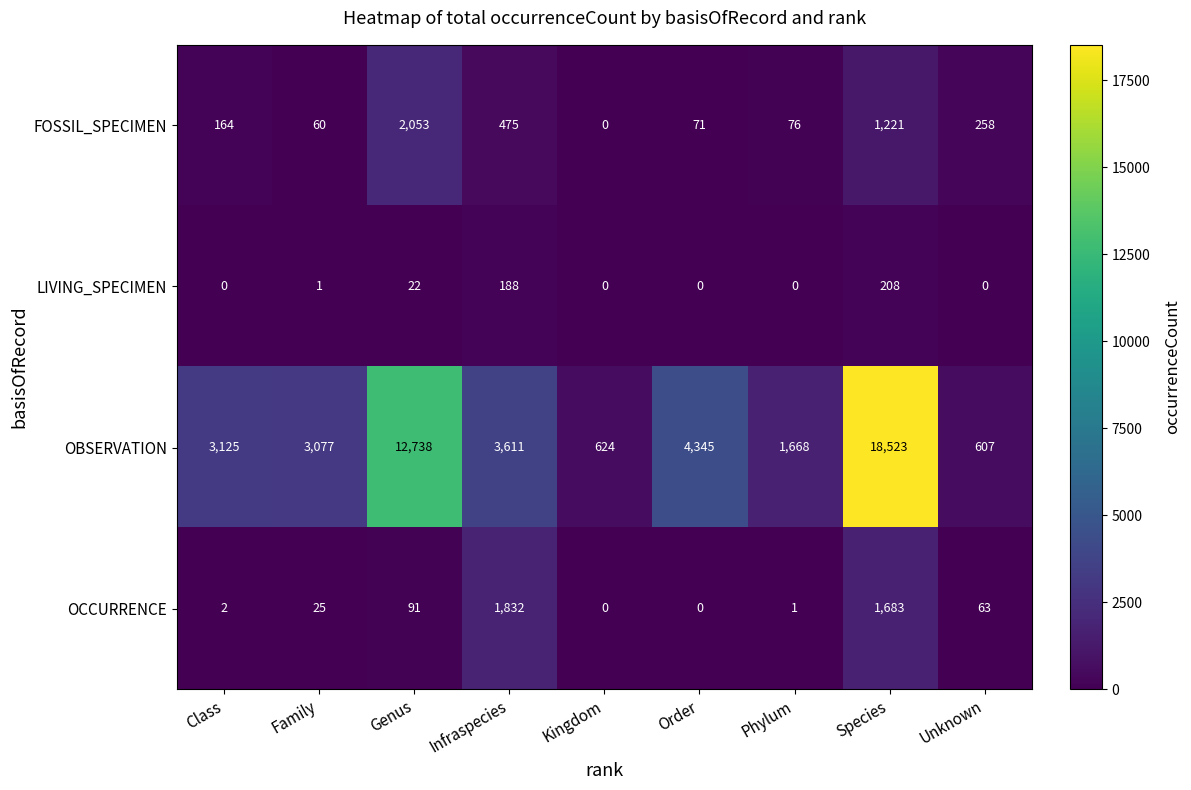

Rank the series at Class from highest to lowest value.

OBSERVATION, FOSSIL_SPECIMEN, OCCURRENCE, LIVING_SPECIMEN